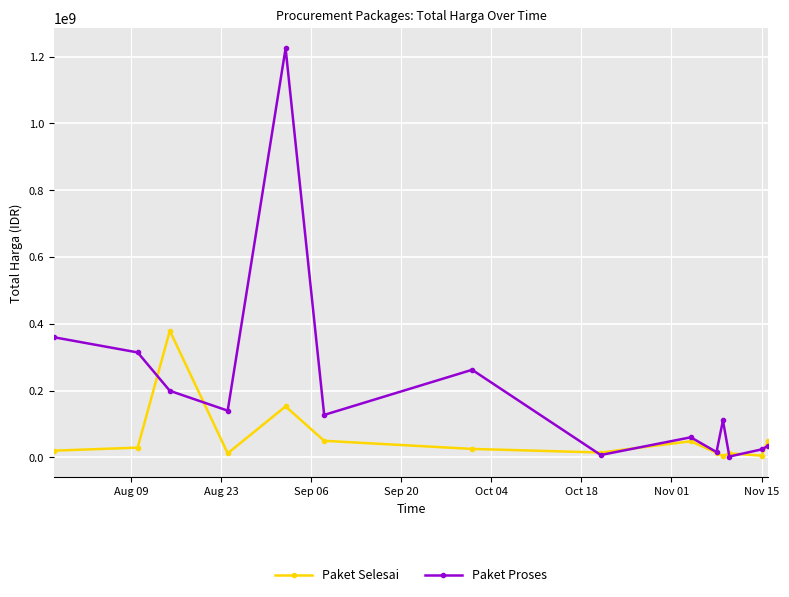

What is the sum of all Paket Proses values?

2879679175